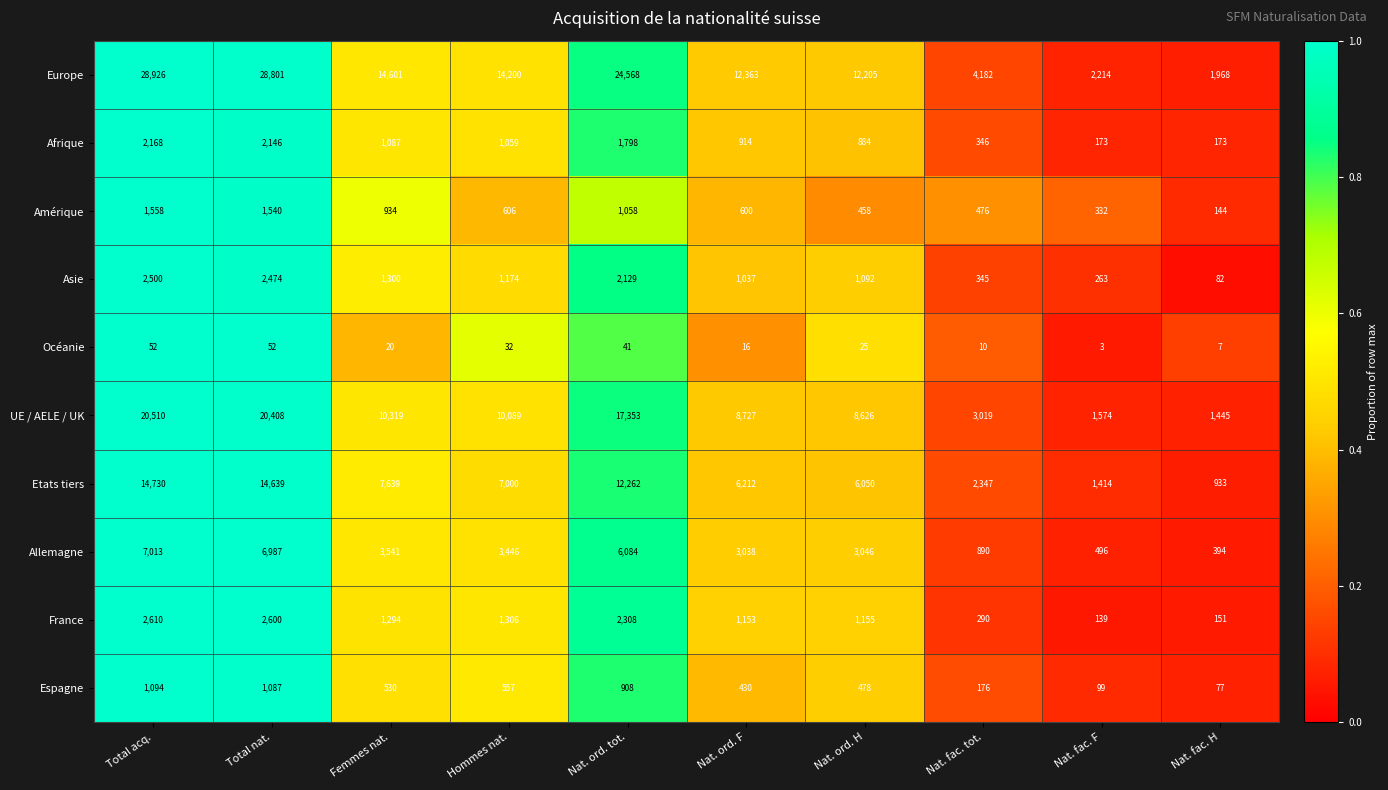

What is the sum of all UE / AELE / UK values?

102070